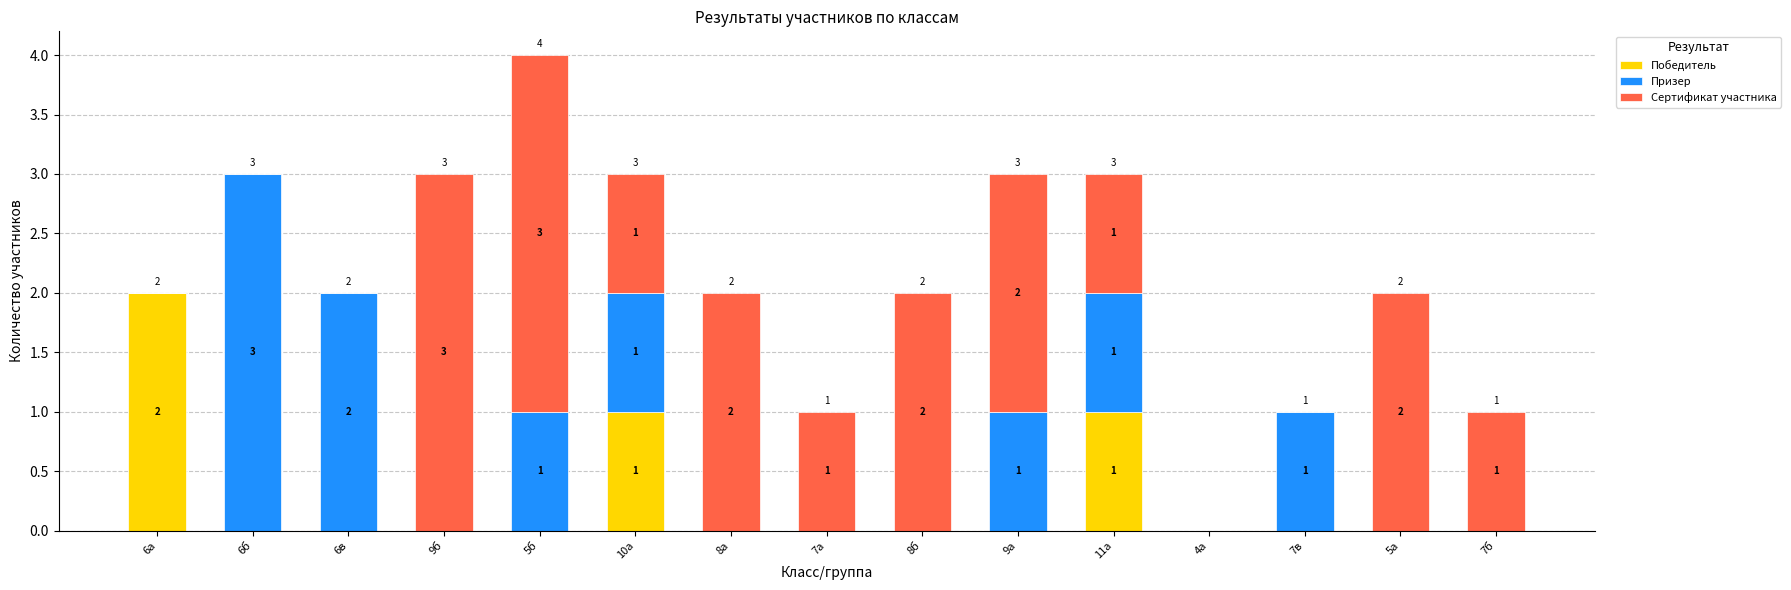

At which category is the sum across all series the highest?

5б